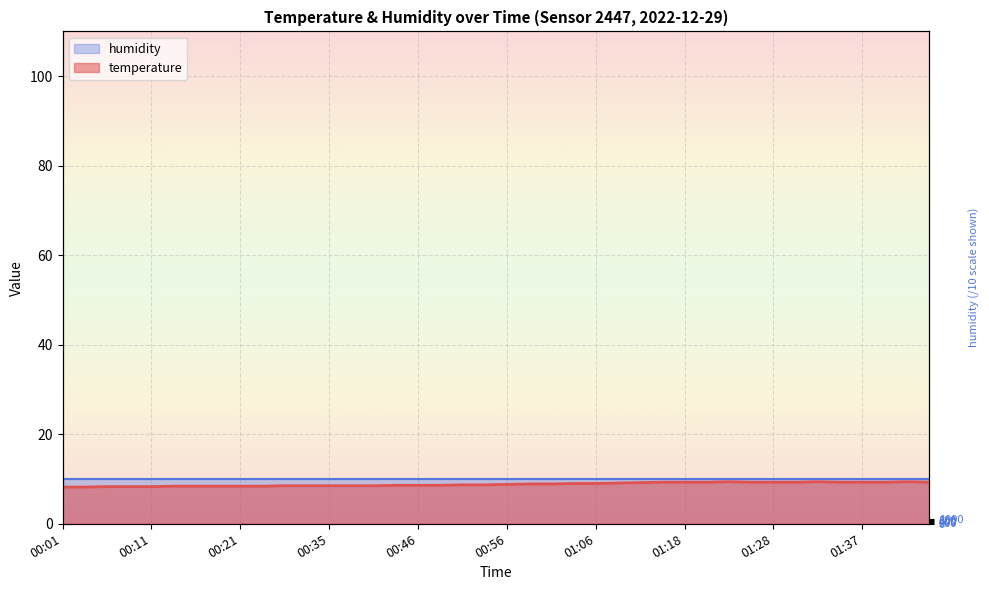

What position from the right is 00:03?

39